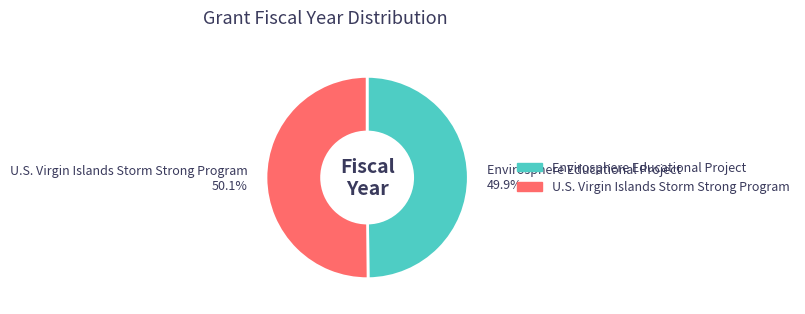

True or false: Envirosphere Educational Project accounts for 50% of the total.

True